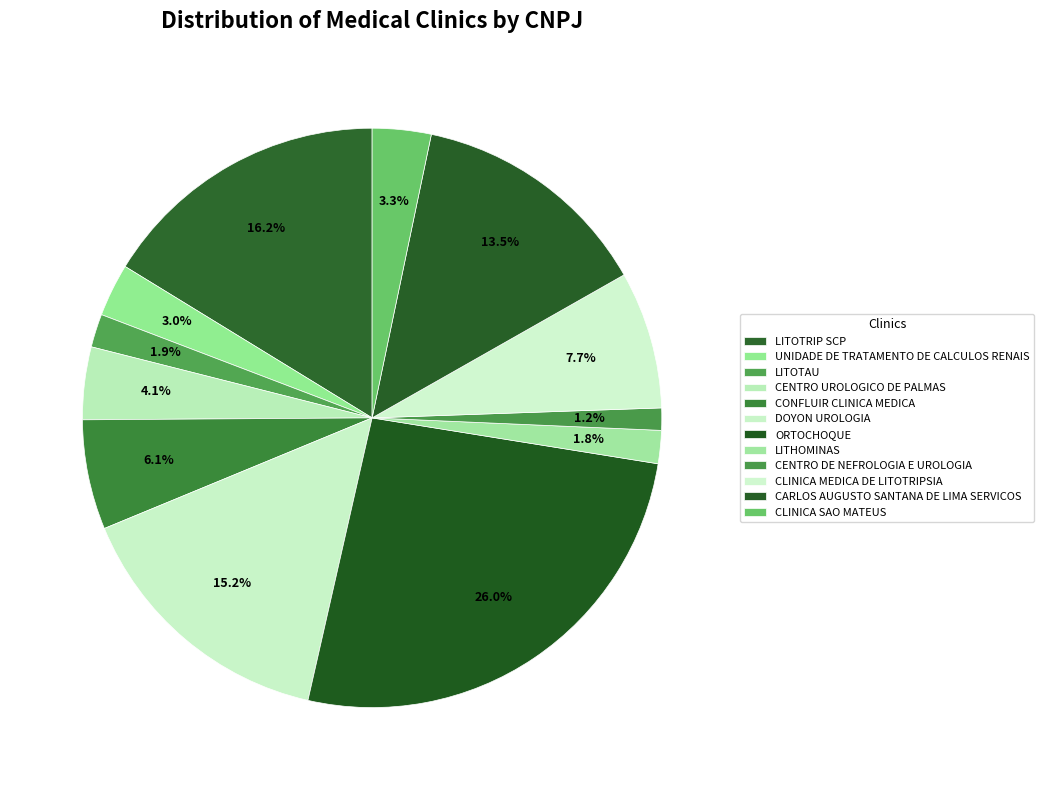

True or false: CENTRO UROLOGICO DE PALMAS accounts for 1% of the total.

False